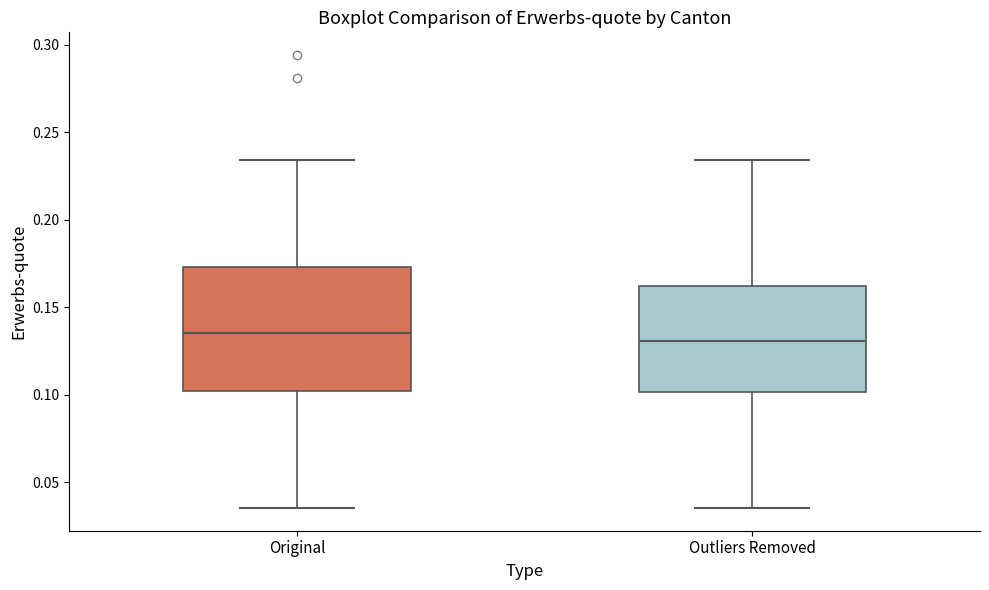

Which box is the tallest, from its lower edge to its upper edge?

Original